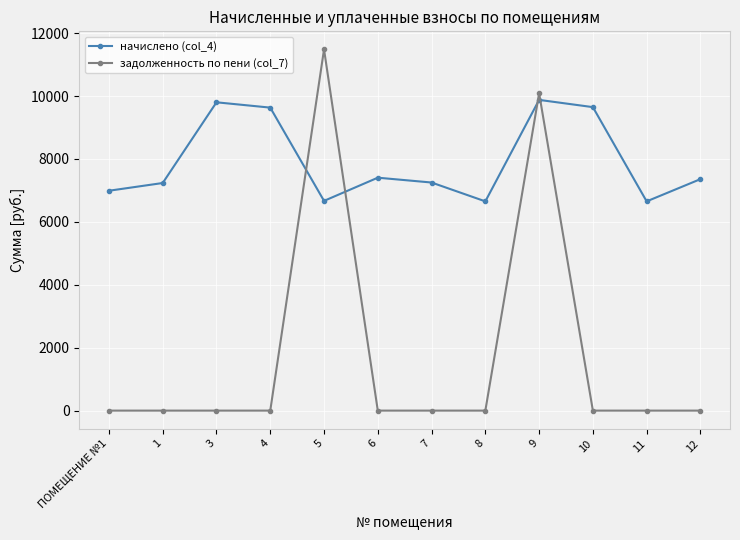

What is the average value of the задолженность по пени (col_7) series?

1797.5